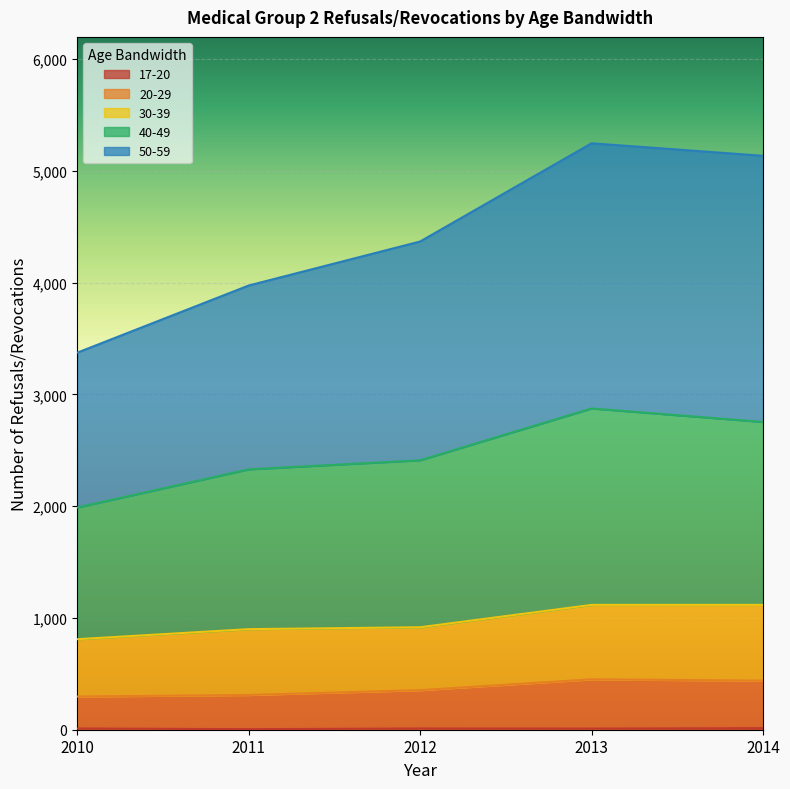

At which category is the sum across all series the highest?

2013